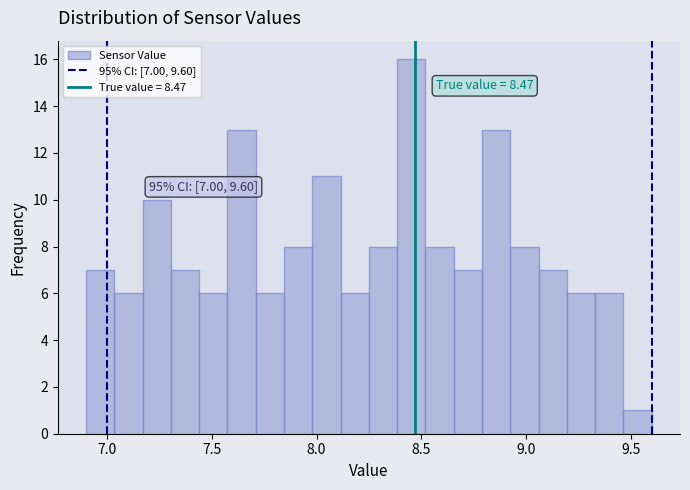

Read against the x-axis, roughly where is the centre of the tallest bar?

8.45